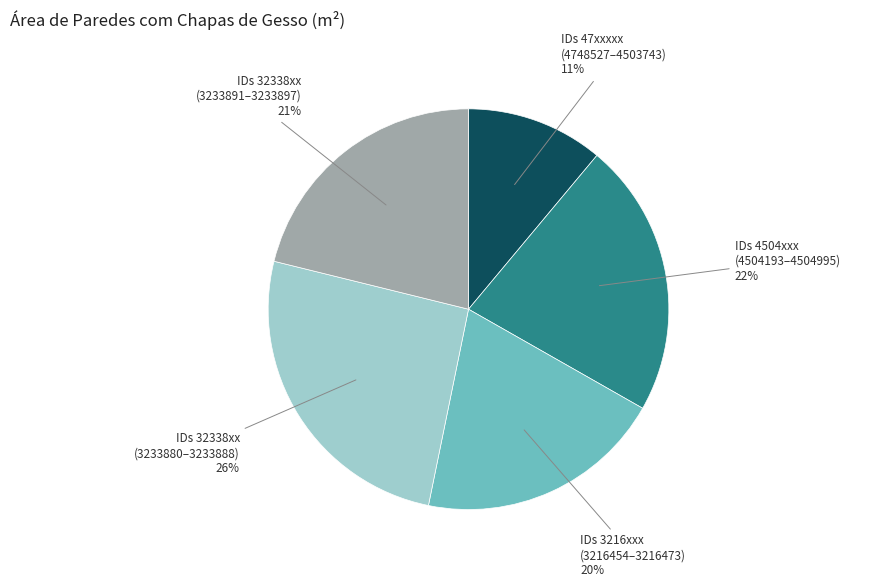

Does any single category account for the majority?

No